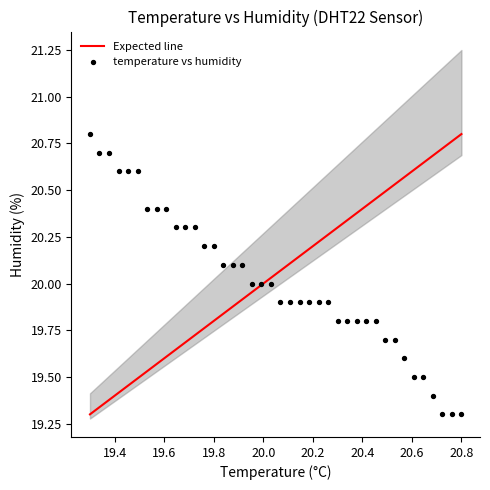

What is the range of X values (max minus min)?

1.5